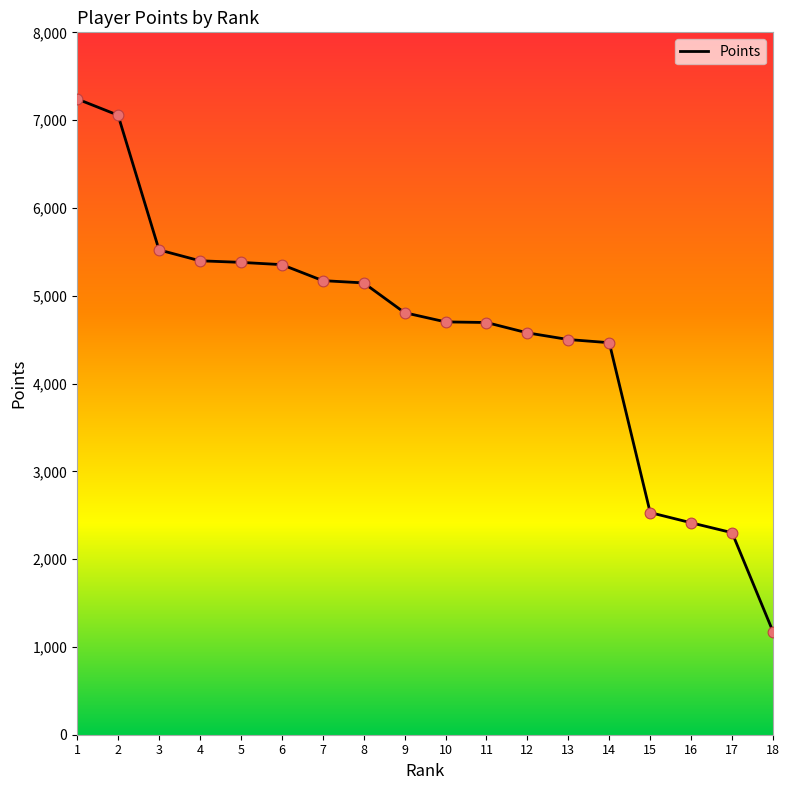

Between 13 and 8, which is larger?

8